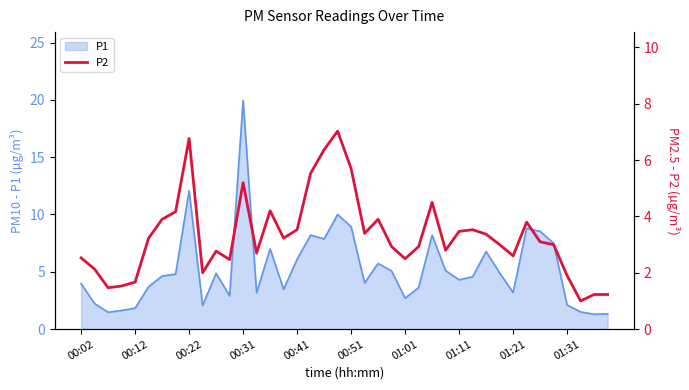

The P1 series shows 17.4 at 00:22. True or false?

False